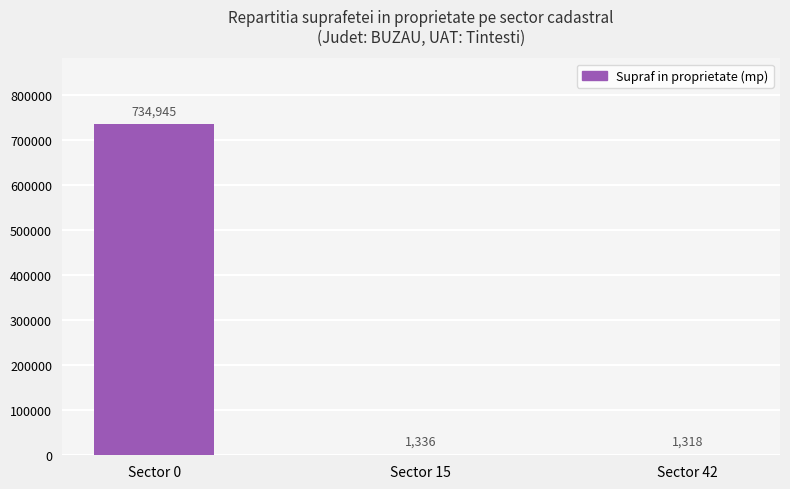

Which label corresponds to the largest value in the chart?

Sector 0